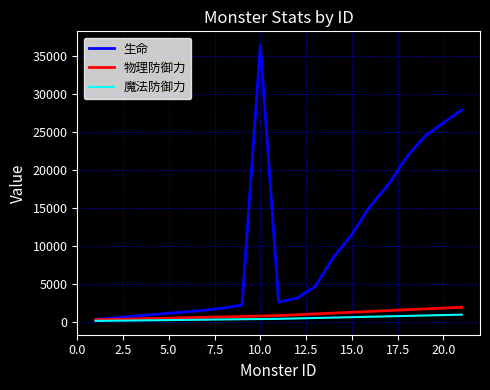

Which series has the largest total across all categories?

生命